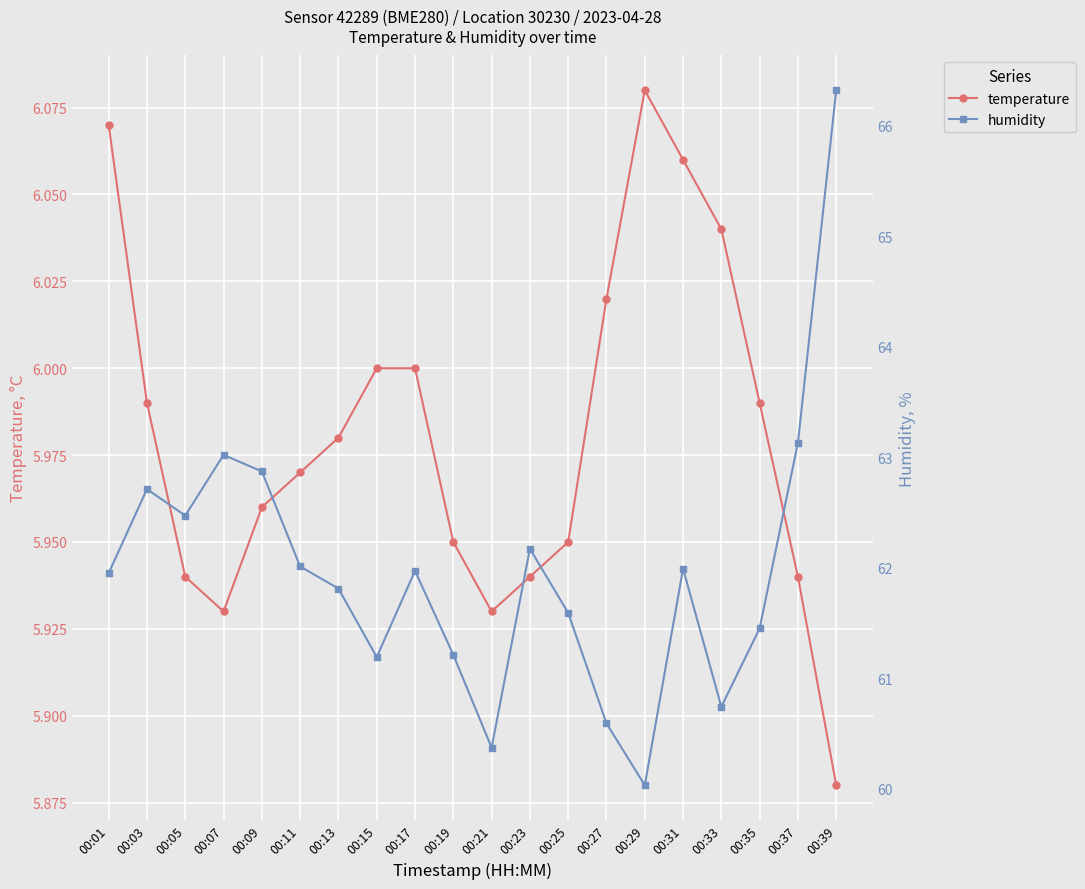

Which has a higher value, 00:15 or 00:33?

00:33